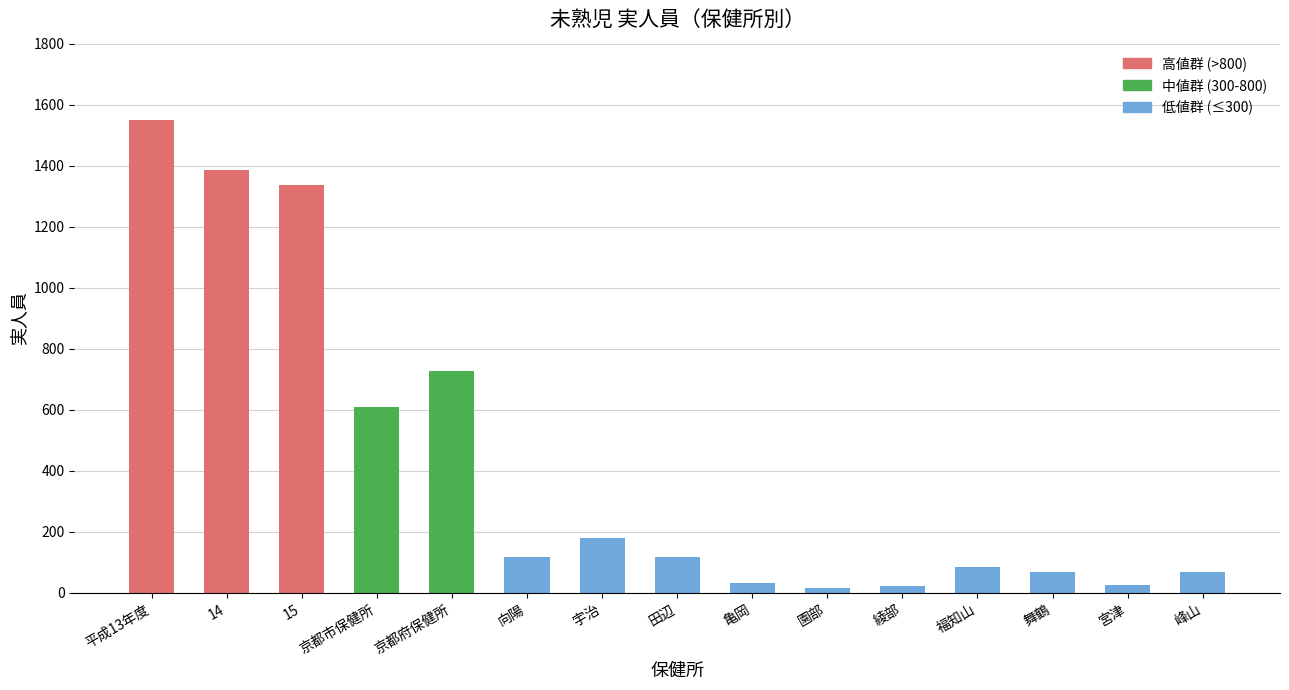

At which label does the data first exceed 119?

平成13年度